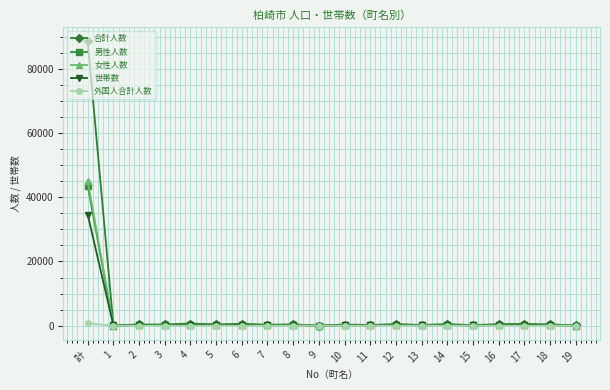

What is the highest value of the 男性人数 series?

43601